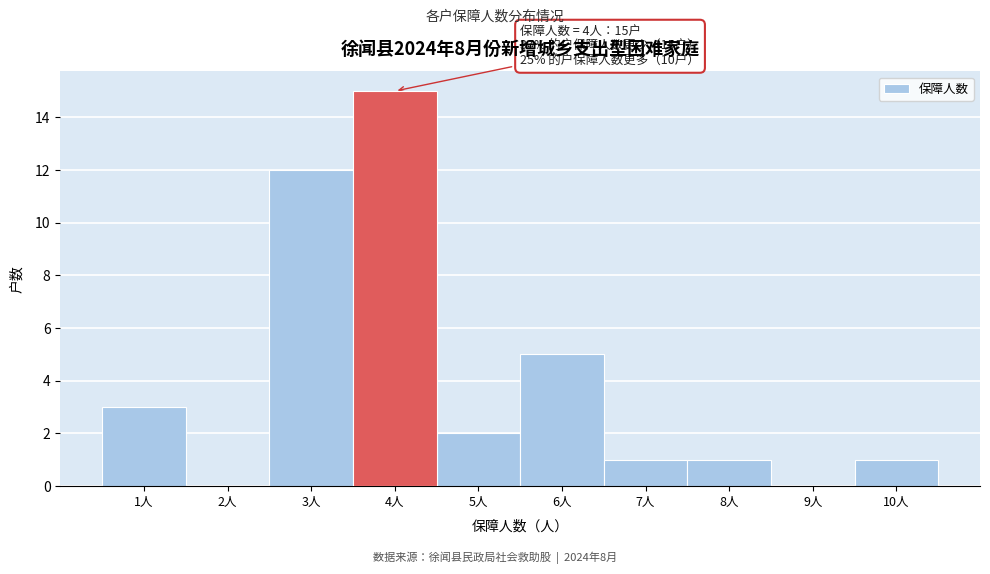

Which range on the x-axis has the tallest bar?

3.5 to 4.5